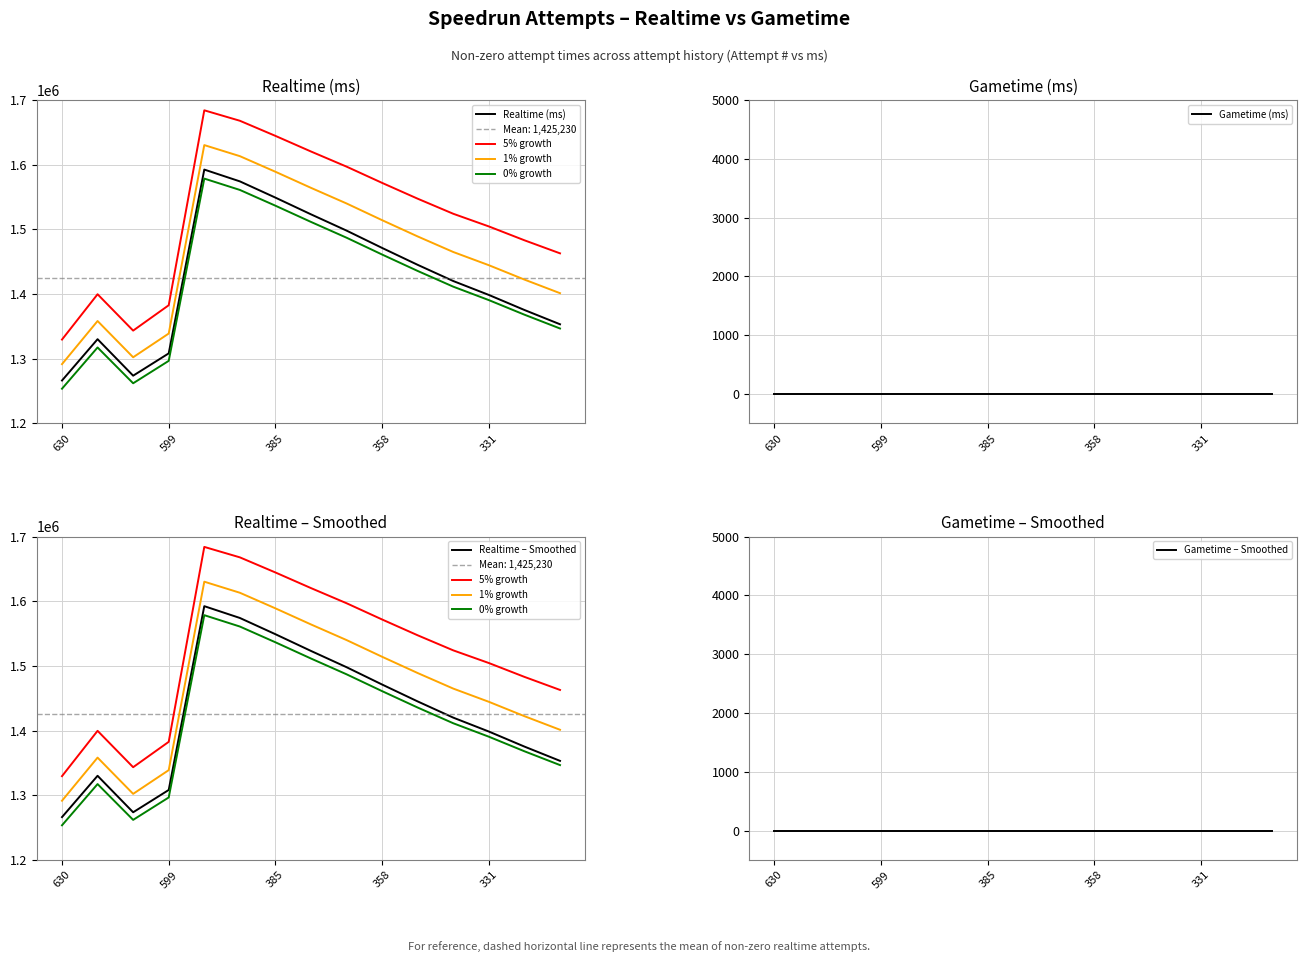

What is the difference between the maximum and minimum values?

326122